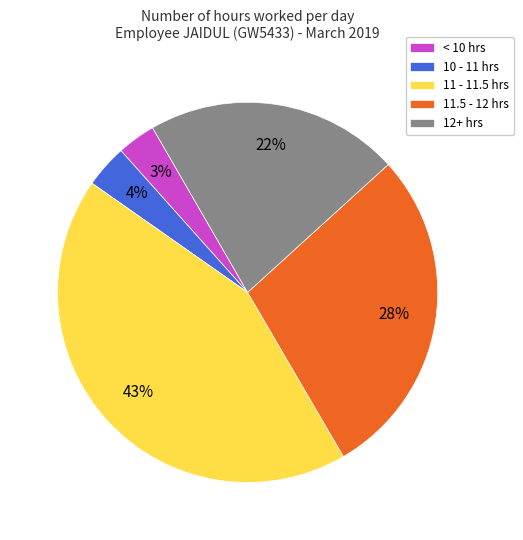

Combined, do 11.5 - 12 hrs and 10 - 11 hrs account for over 50%?

No